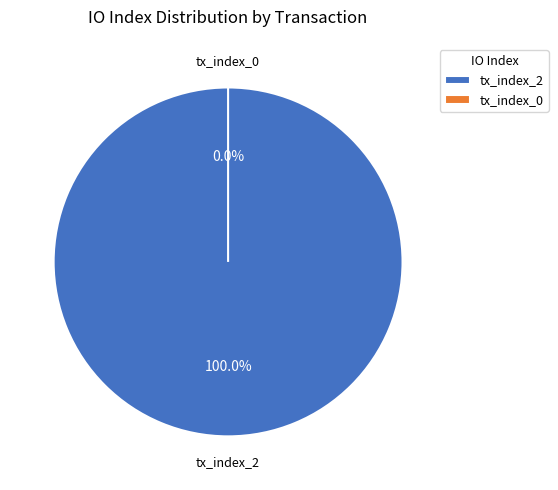

Is there any slice that represents more than half of the pie?

Yes